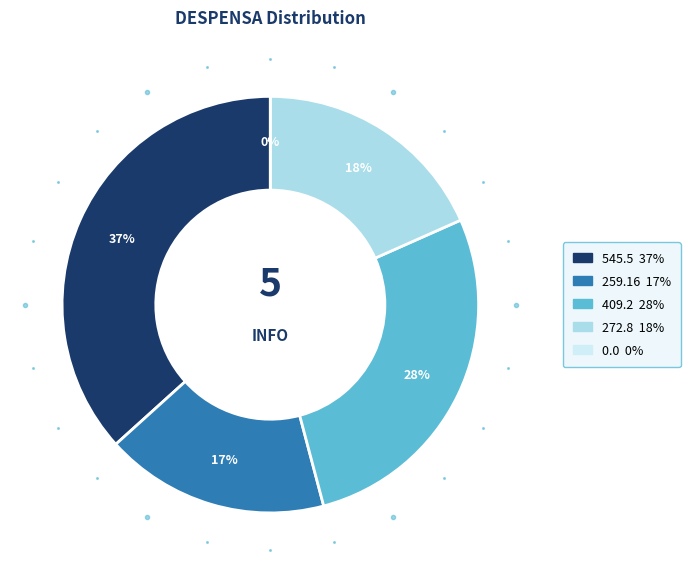

Rank the categories by value from lowest to highest.

DESPENSA 0, DESPENSA 259.16, DESPENSA 272.8, DESPENSA 409.2, DESPENSA 545.5